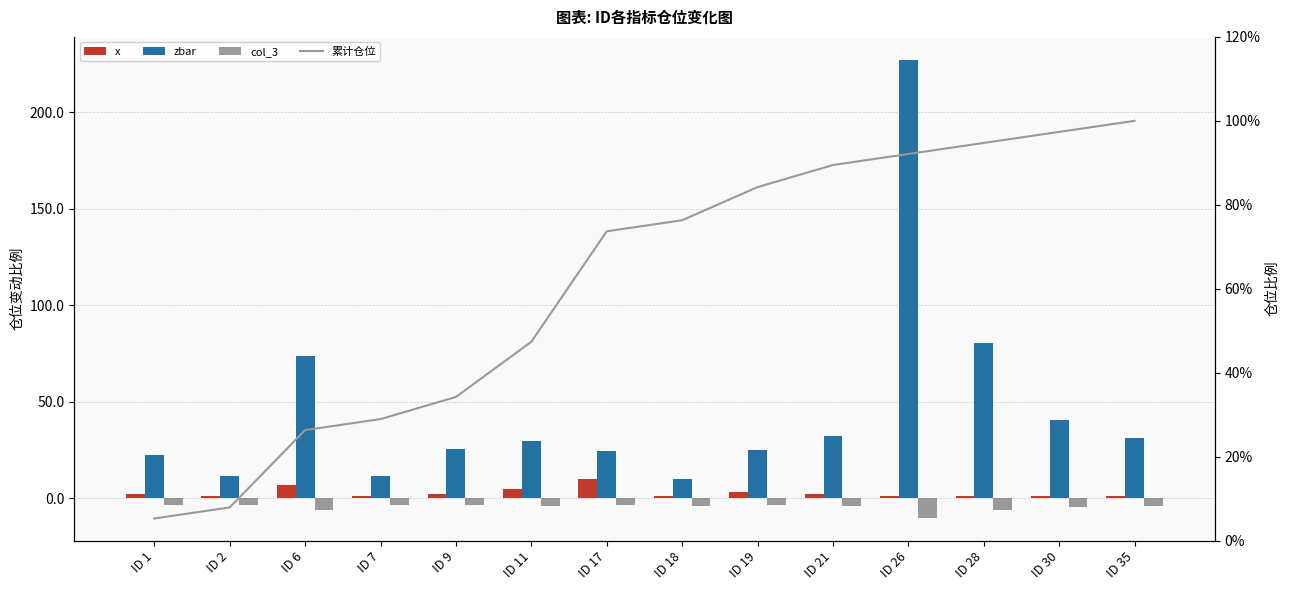

What is the total value across all series at ID 2?

16.9